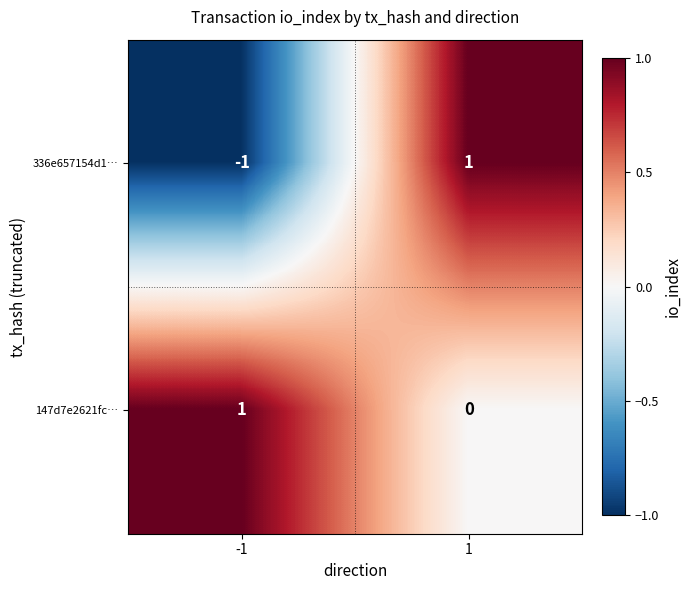

The value of 147d7e2621fc… at 1 is -1. True or false?

False